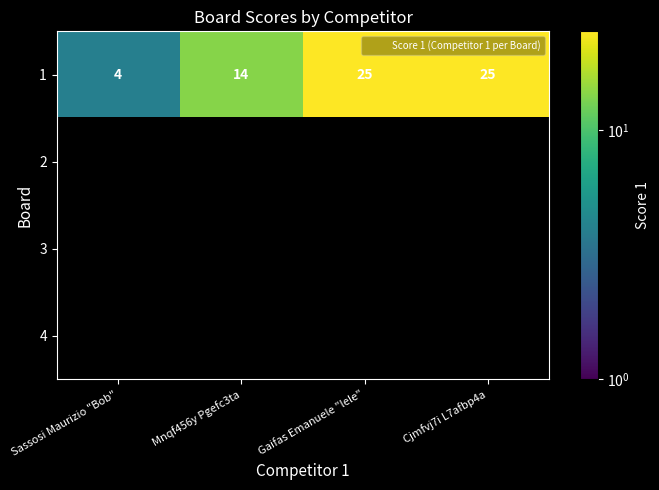

Rank the series by their maximum value, from highest to lowest.

1, 2, 3, 4